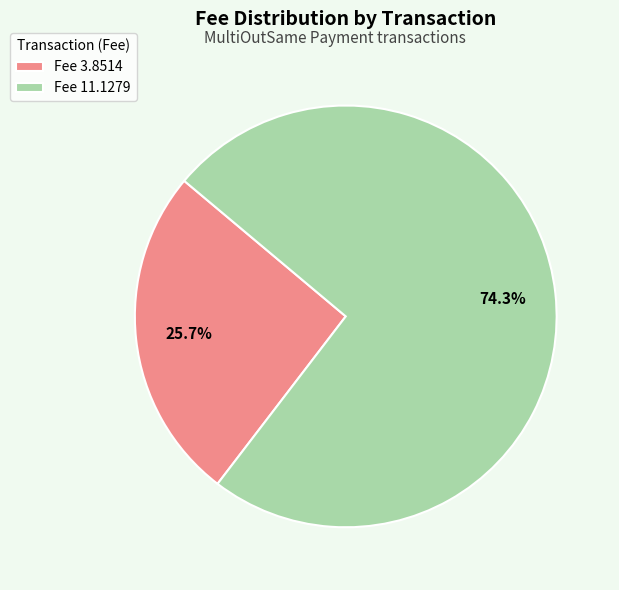

To the nearest percent, what is the average slice percentage?

50%